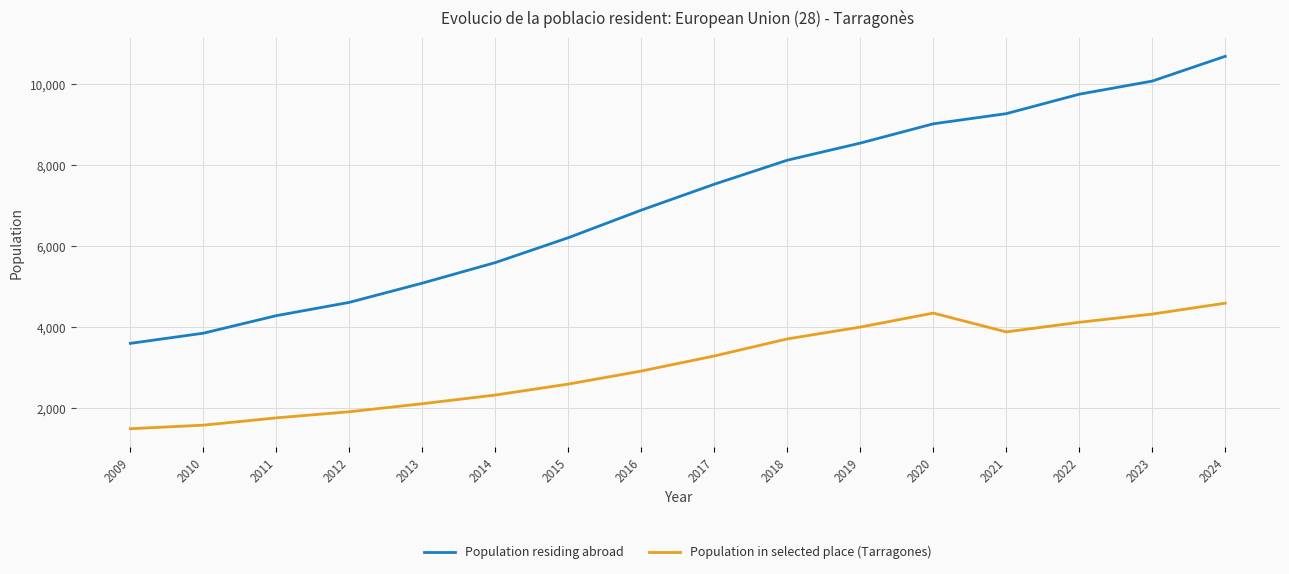

True or false: Population in selected place (Tarragones) and Population residing abroad intersect in this chart.

False